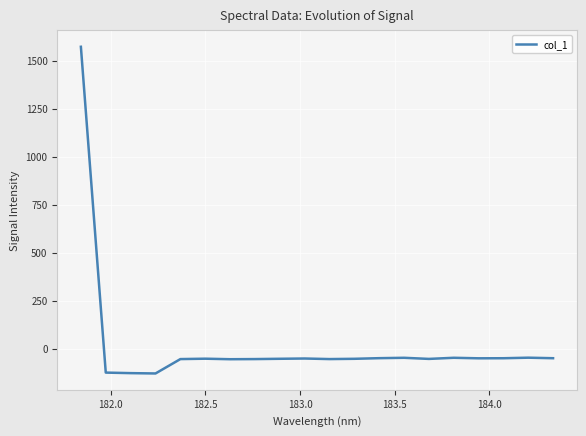

What is the minimum value shown in the chart?

-129.3